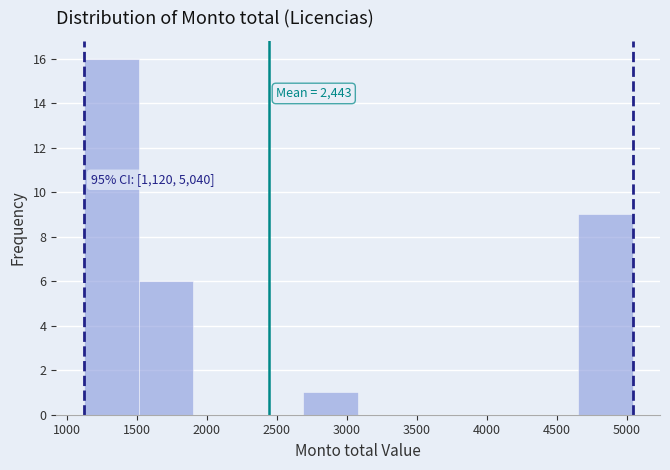

Over which range of the x-axis is the bar tallest?

1100 to 1500